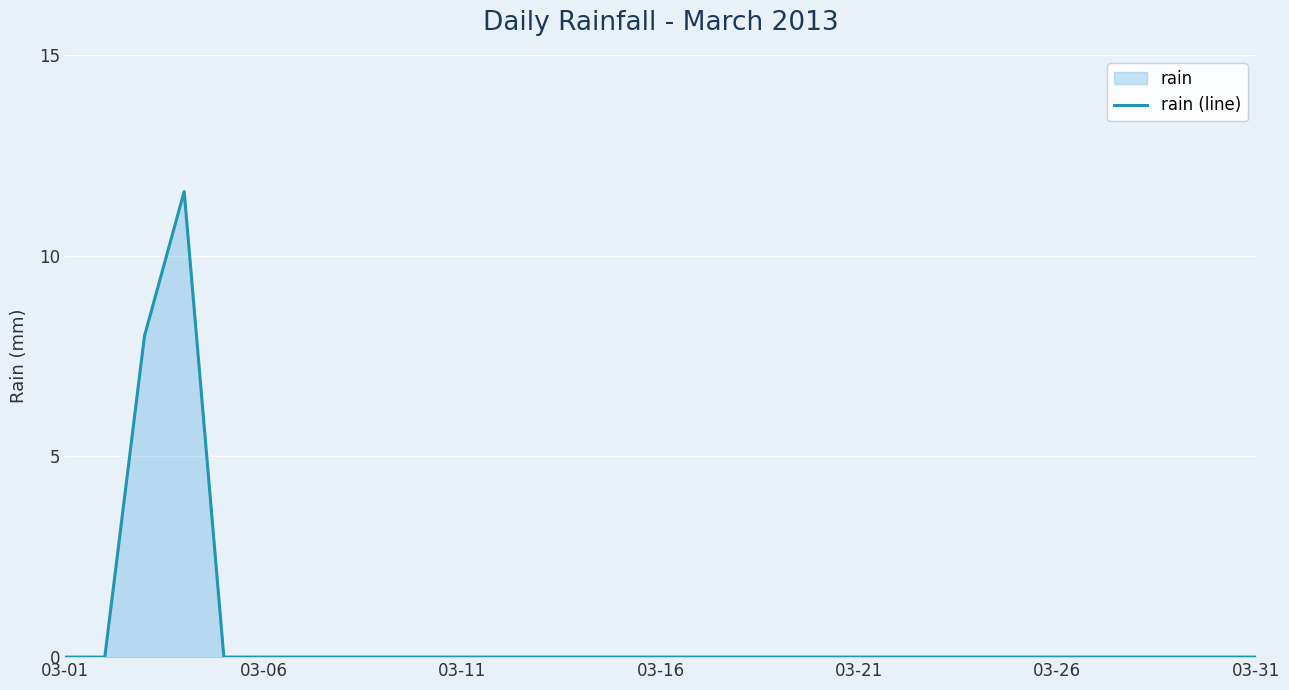

What is the greatest value displayed?

11.6